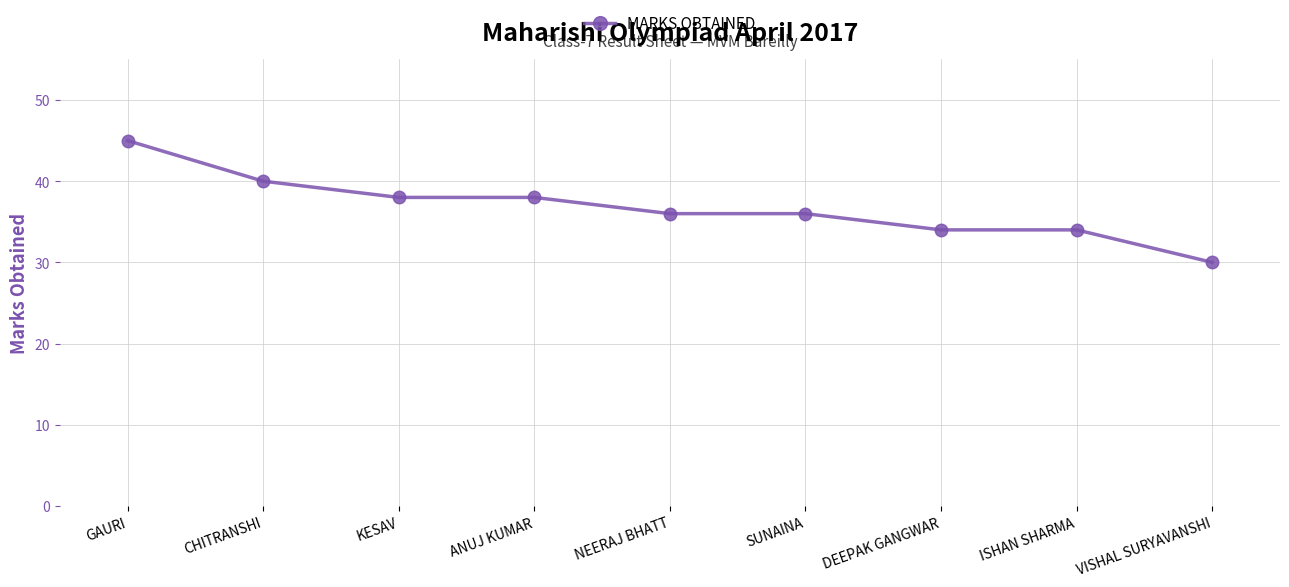

What is the difference between the values at NEERAJ BHATT and CHITRANSHI?

4